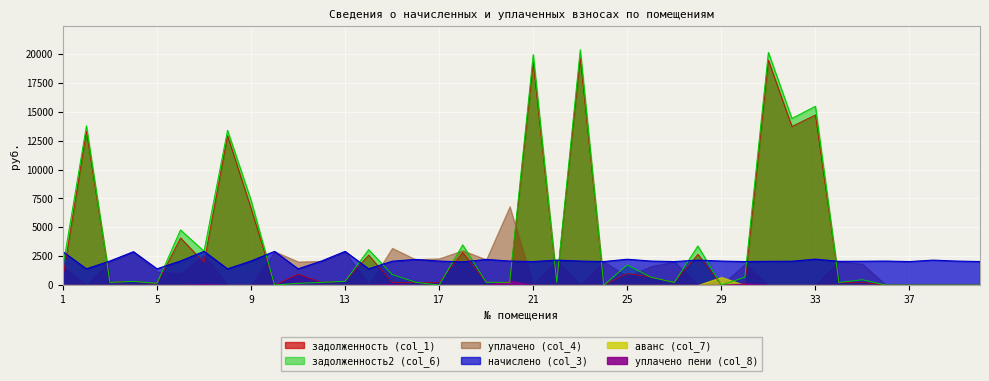

The value of задолженность2 (col_6) at 16 is 247.0. True or false?

True